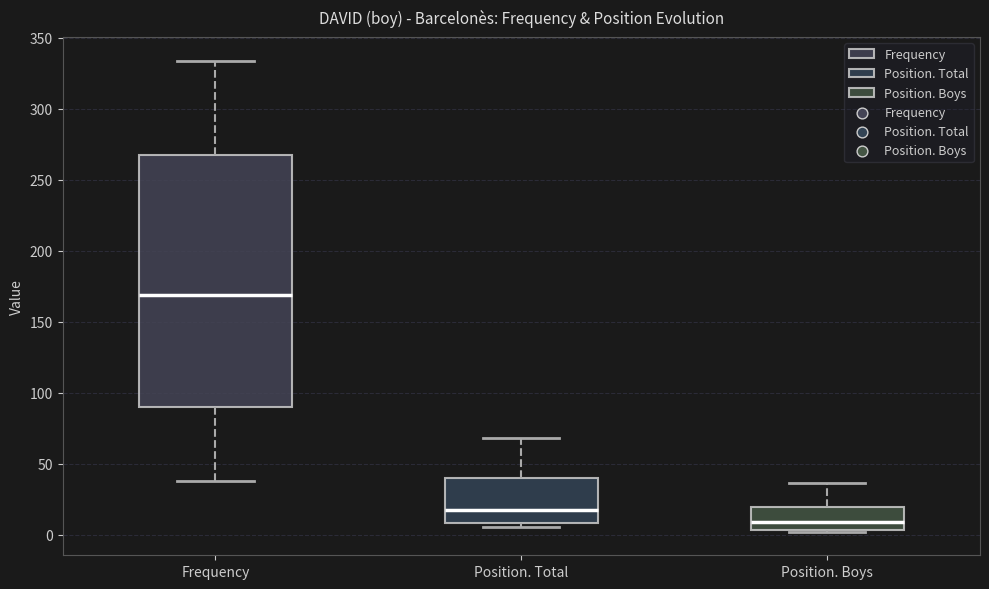

Reading left to right, read every box against the y-axis: the position of its median line, the range the box covers, and the ends of its whiskers. The values are not printed on the chart, so give them approximately, as read against the axis.

Frequency: median 170, box 90 to 265, whiskers 40 to 335
Position. Total: median 15, box 10 to 40, whiskers 5 to 70
Position. Boys: median 10, box 5 to 20, whiskers 0 to 35